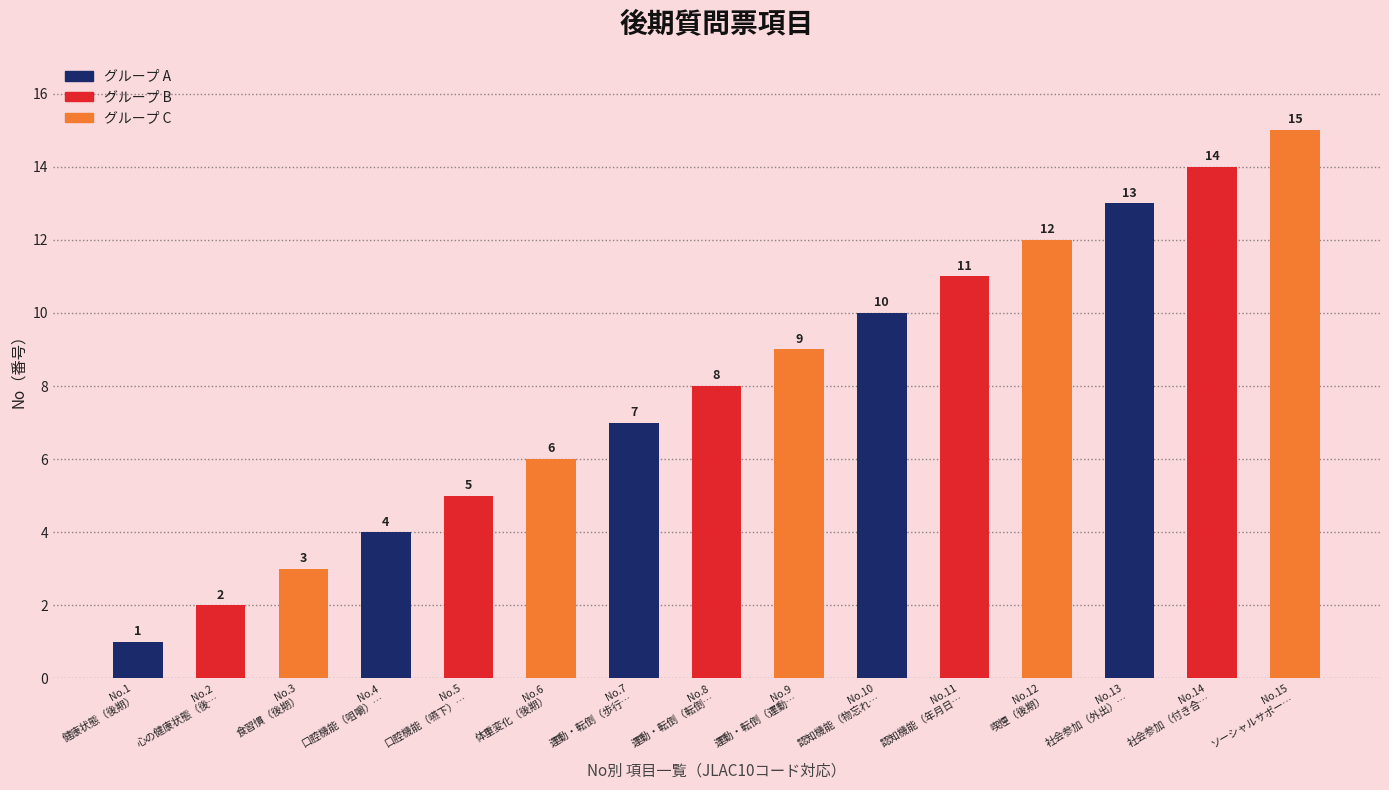

What is the maximum value shown in the chart?

15